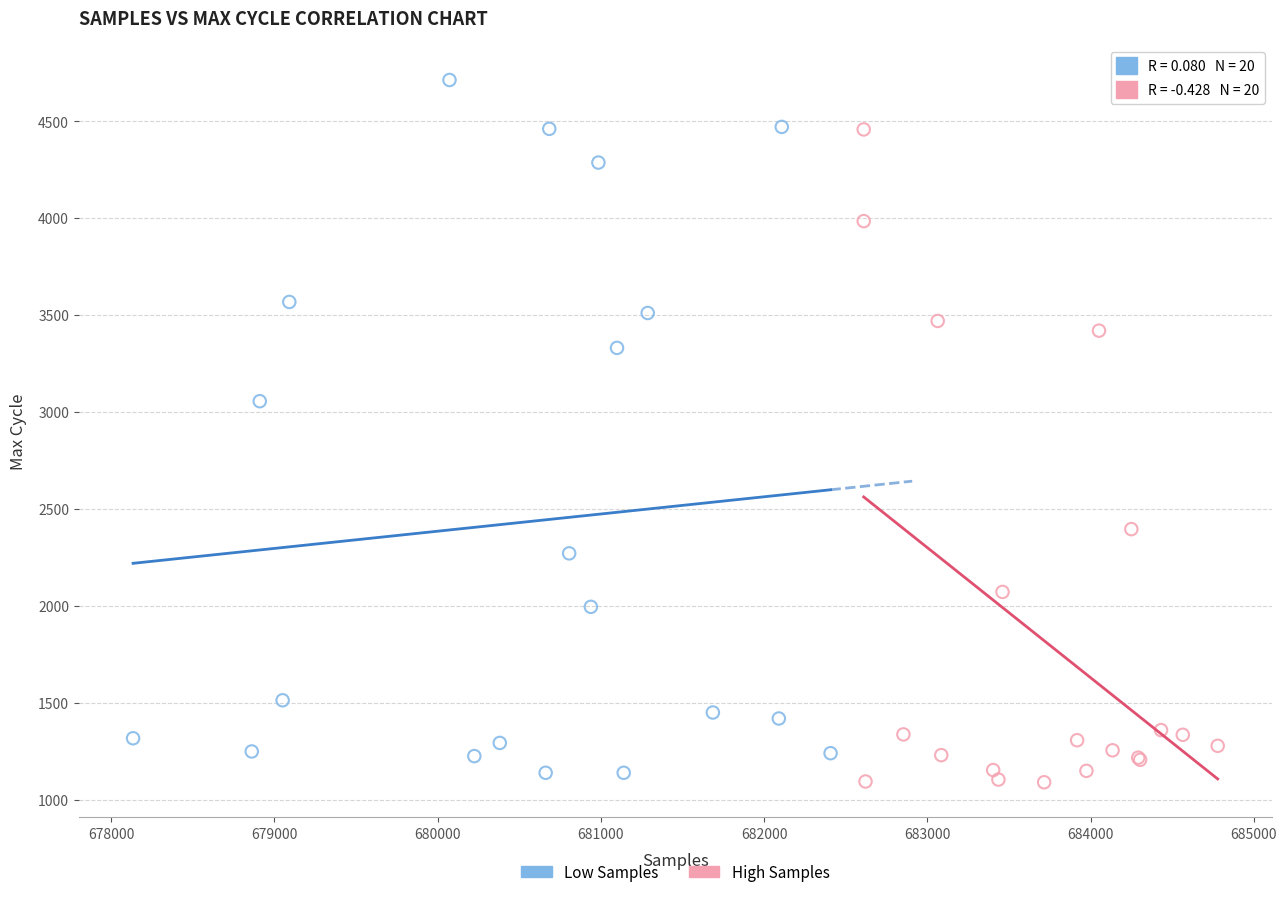

Which series contains the highest Y value?

Low Samples